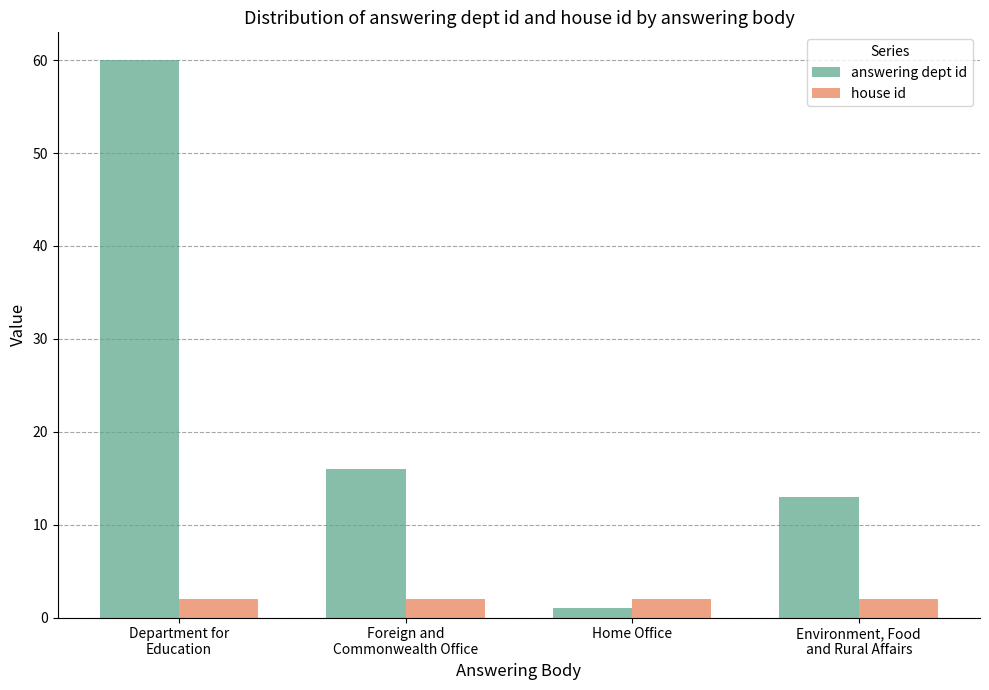

Count the number of categories in the chart.

4